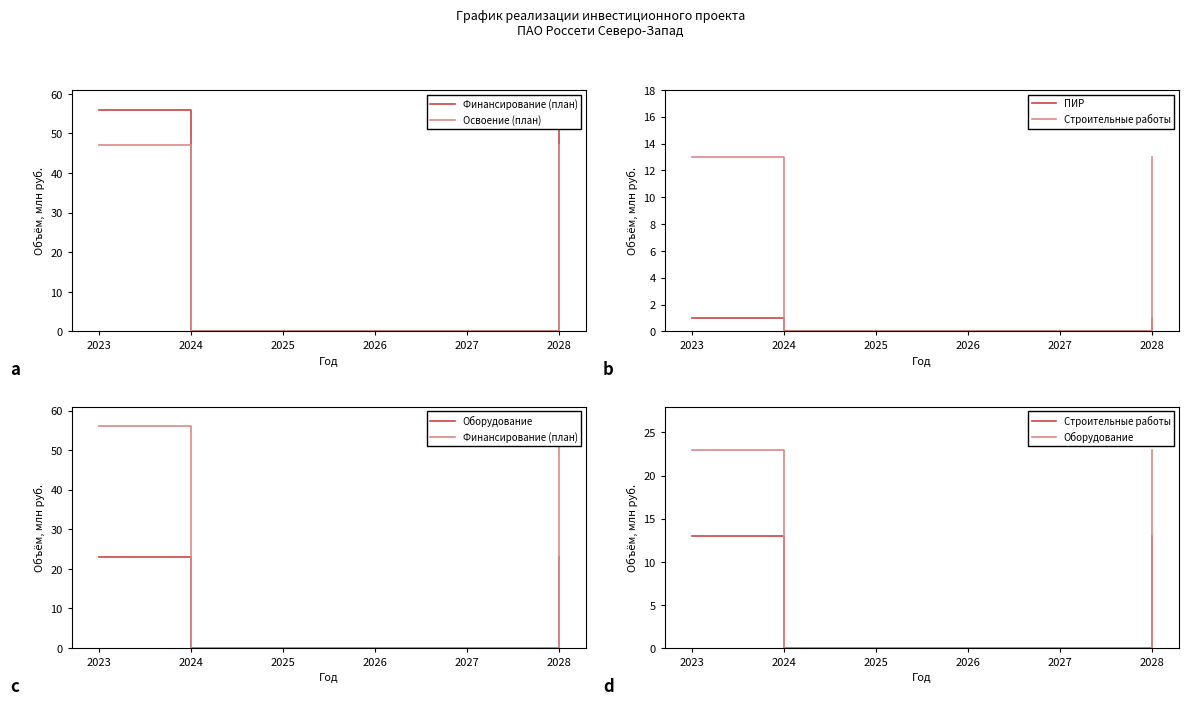

At which label is ПИР closest to 0?

2024